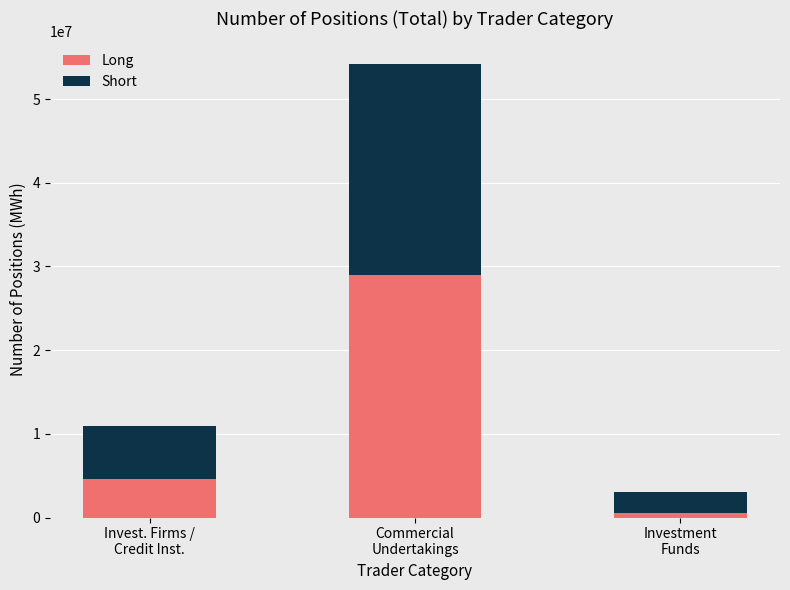

What is the difference between the maximum and minimum values in the Long series?

28411918